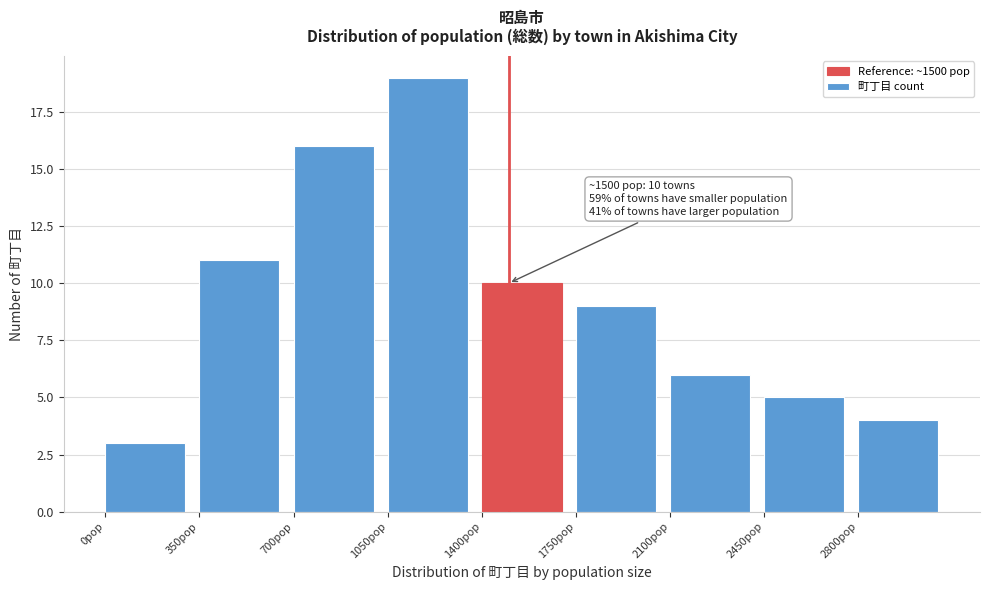

Which range on the x-axis has the tallest bar?

1050 to 1400